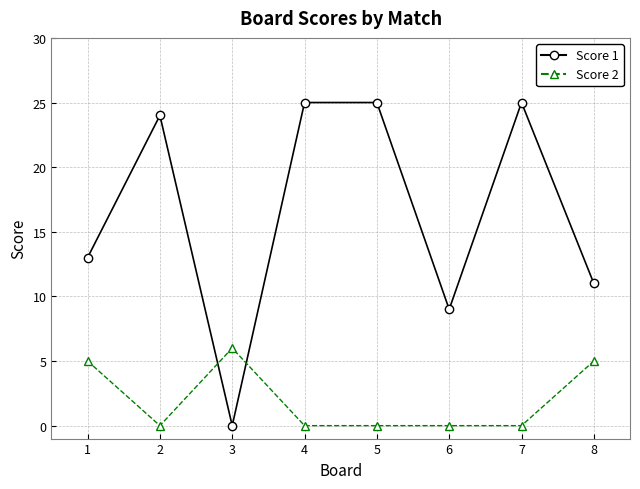

What is the value of the Score 1 point at the 4th from the left?

25